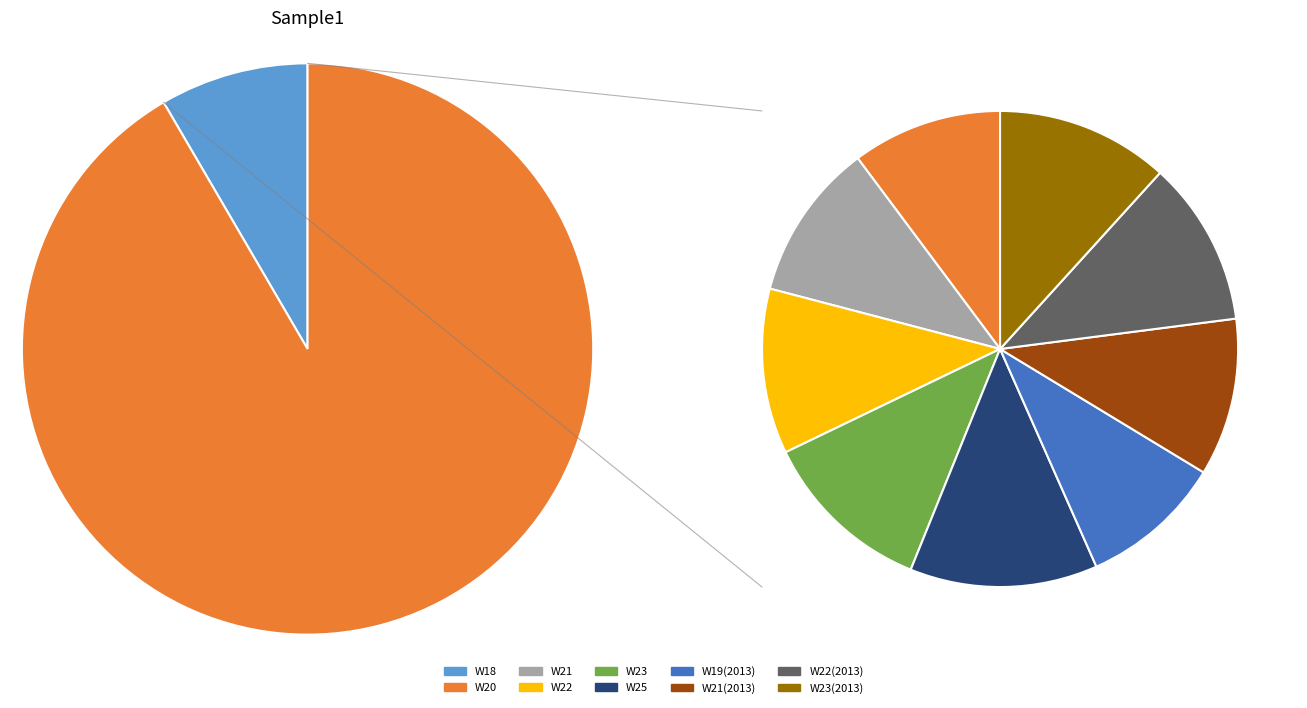

Does any single category account for the majority?

No